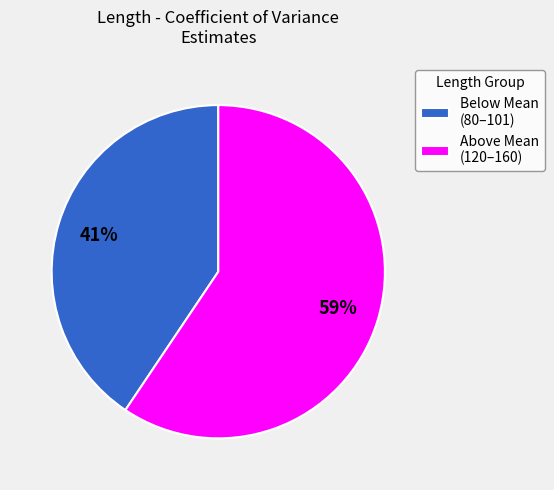

Is there a majority slice in this chart?

Yes